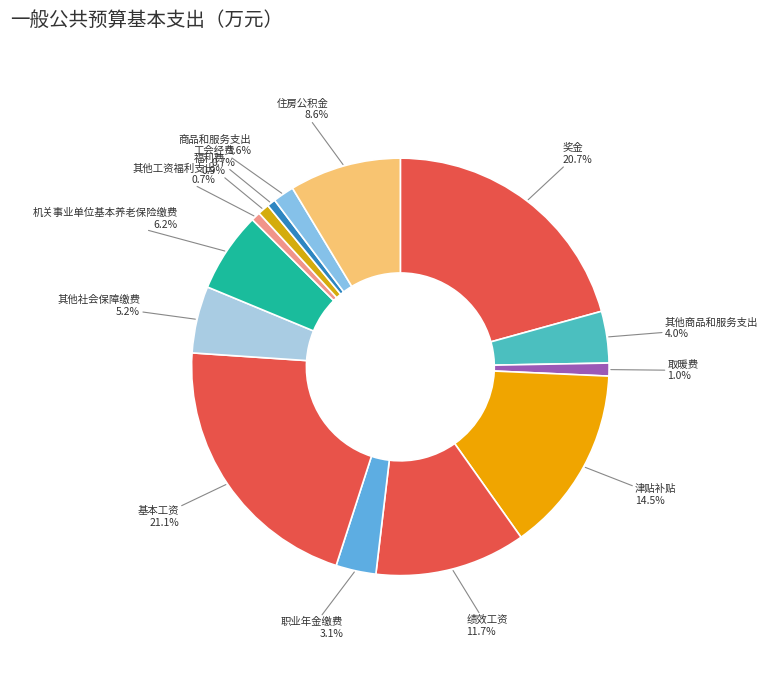

To the nearest percent, what percentage of the pie is 绩效工资?

12%